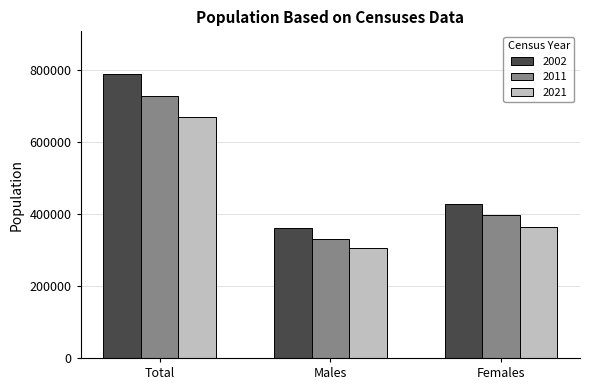

What is the average value of the 2011 series?

485928